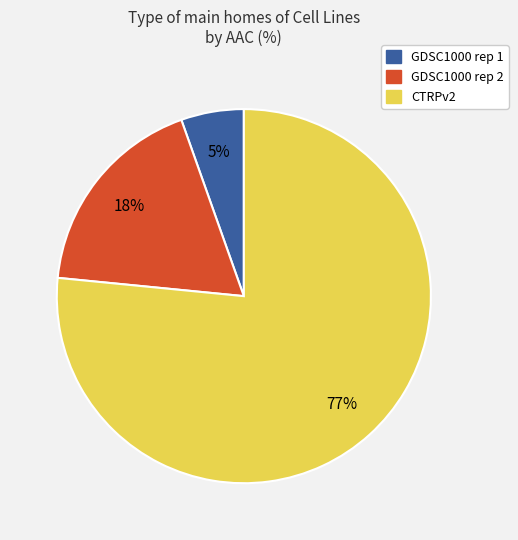

To the nearest percent, what is the average slice percentage?

33%